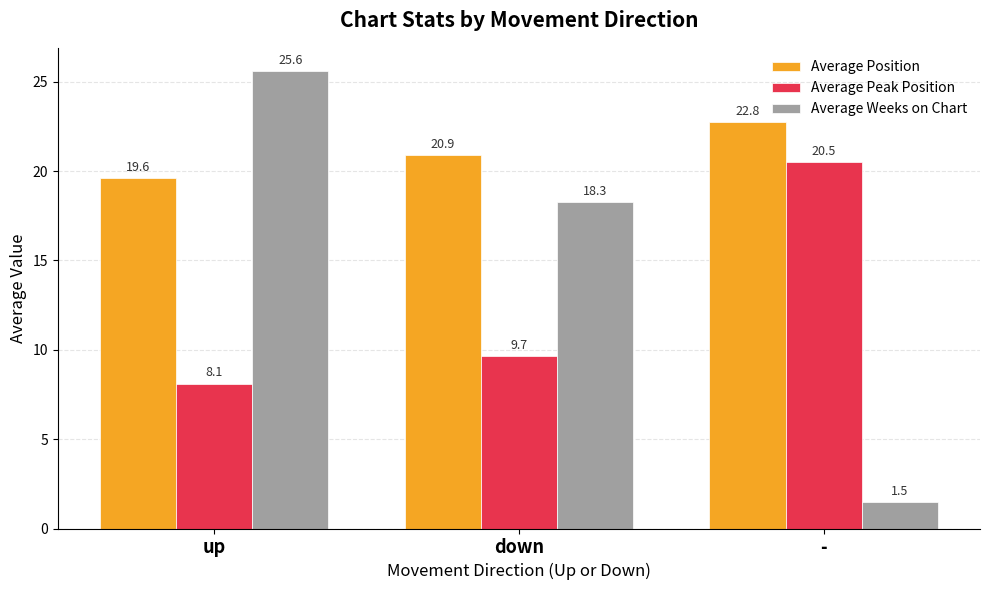

Where is Average Peak Position nearest to the value 14?

down